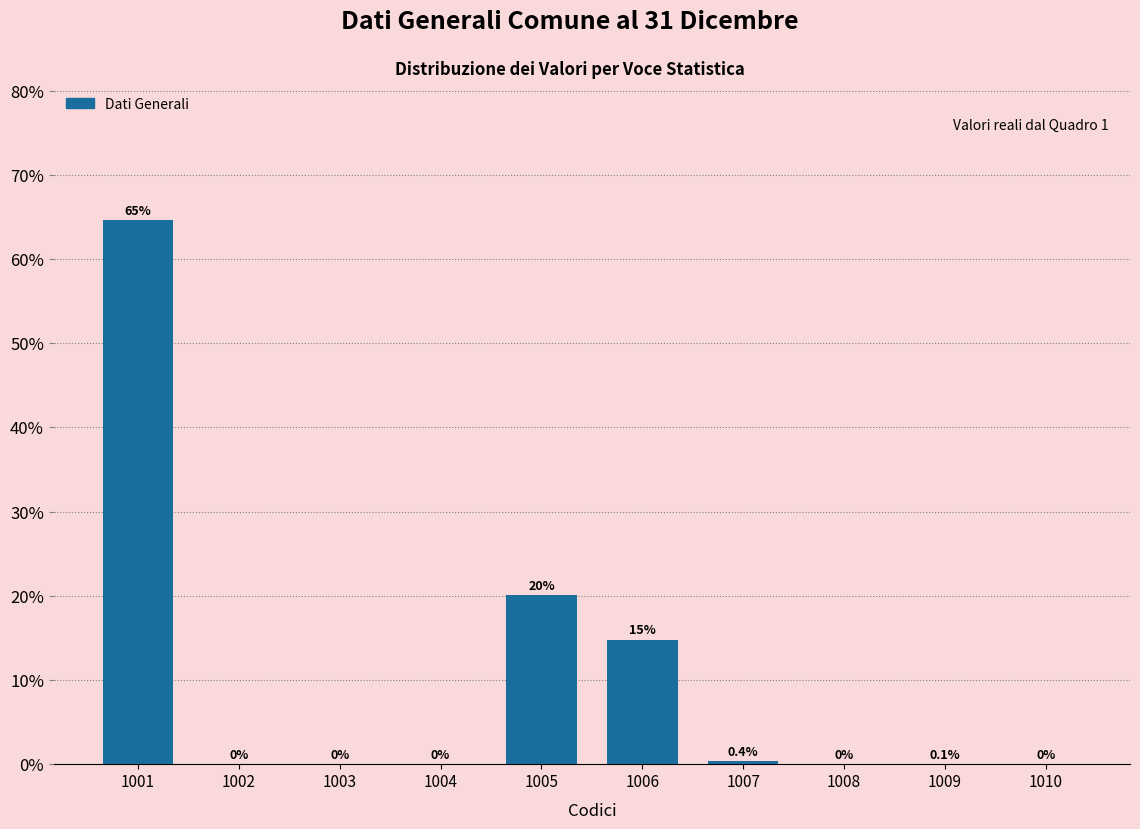

Reading left to right, extract all data points from this chart.

1001=64.6	1002=0.0	1003=0.0	1004=0.0	1005=20.1	1006=14.8	1007=0.4	1008=0.0	1009=0.1	1010=0.0